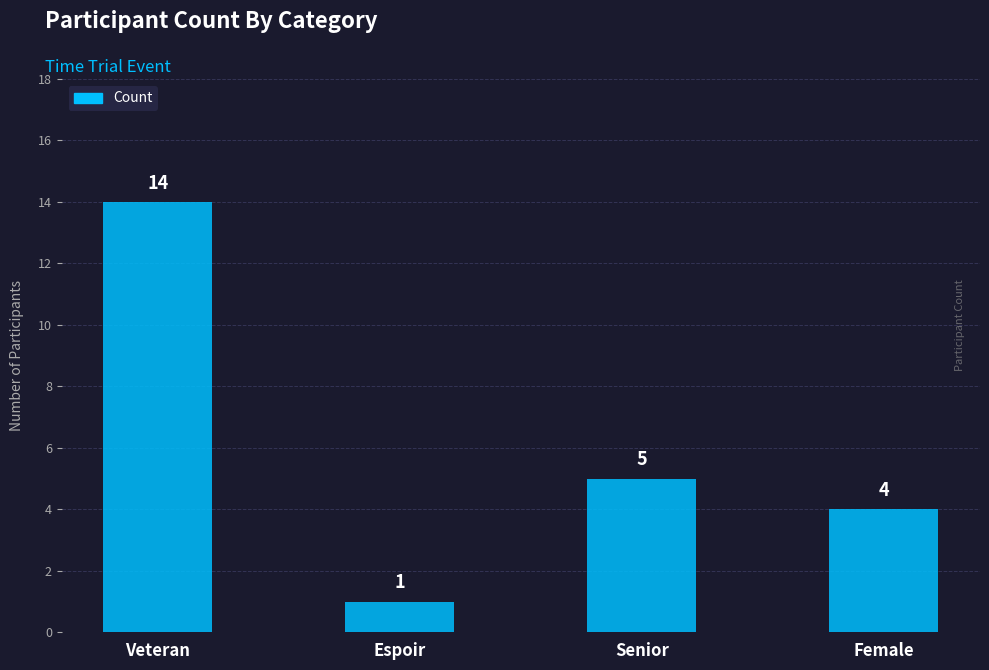

What is the value of the 1st bar from the left?

14